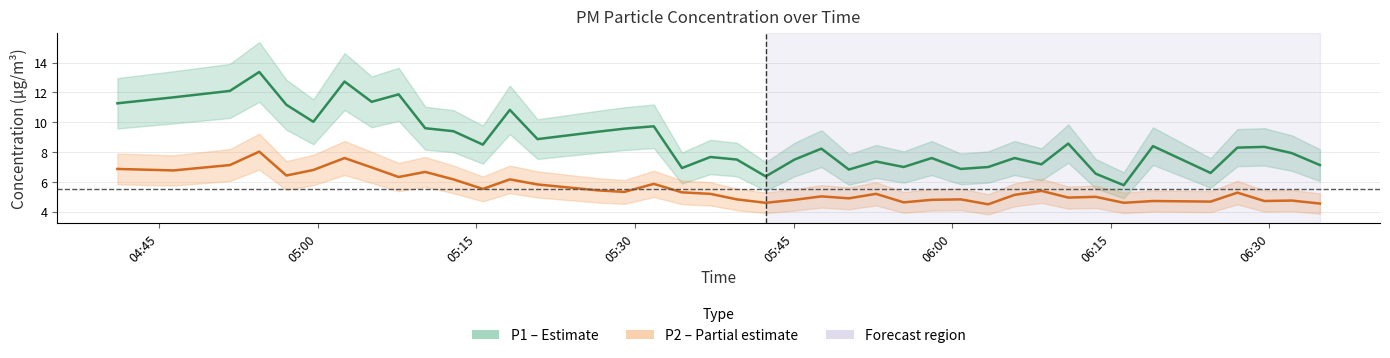

At how many categories does at least one series exceed 9?

15